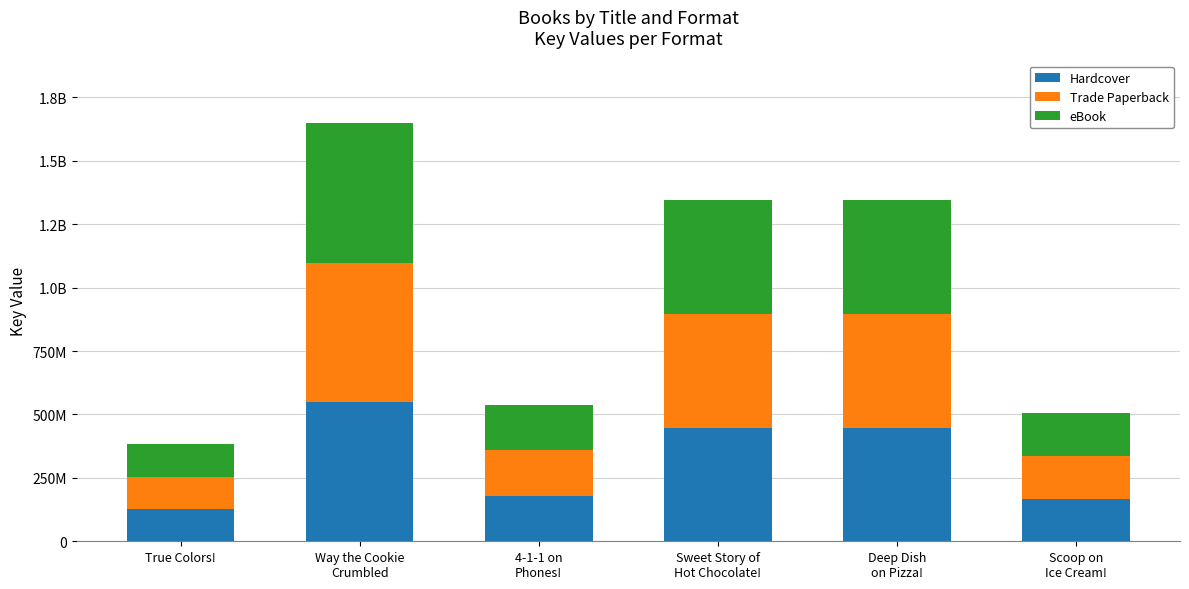

Which series has the largest total across all categories?

Hardcover